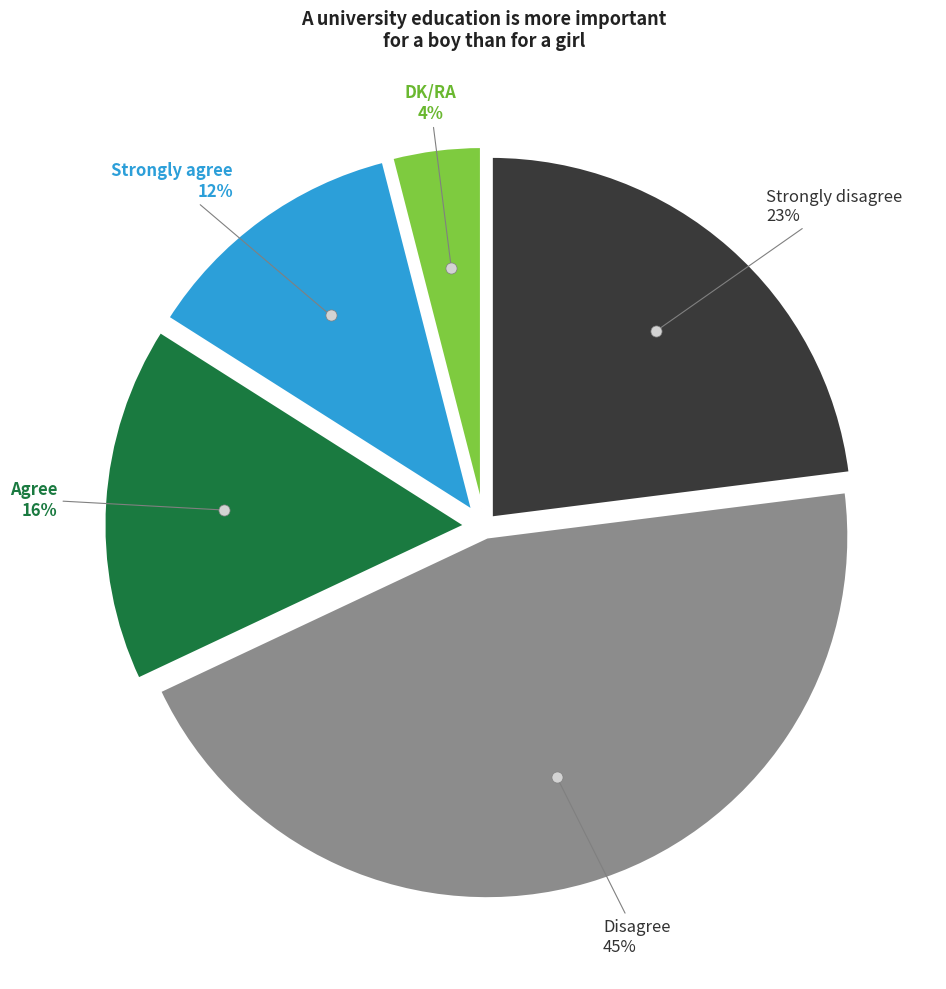

To the nearest percent, what is the difference between the largest and smallest slice percentages?

41%